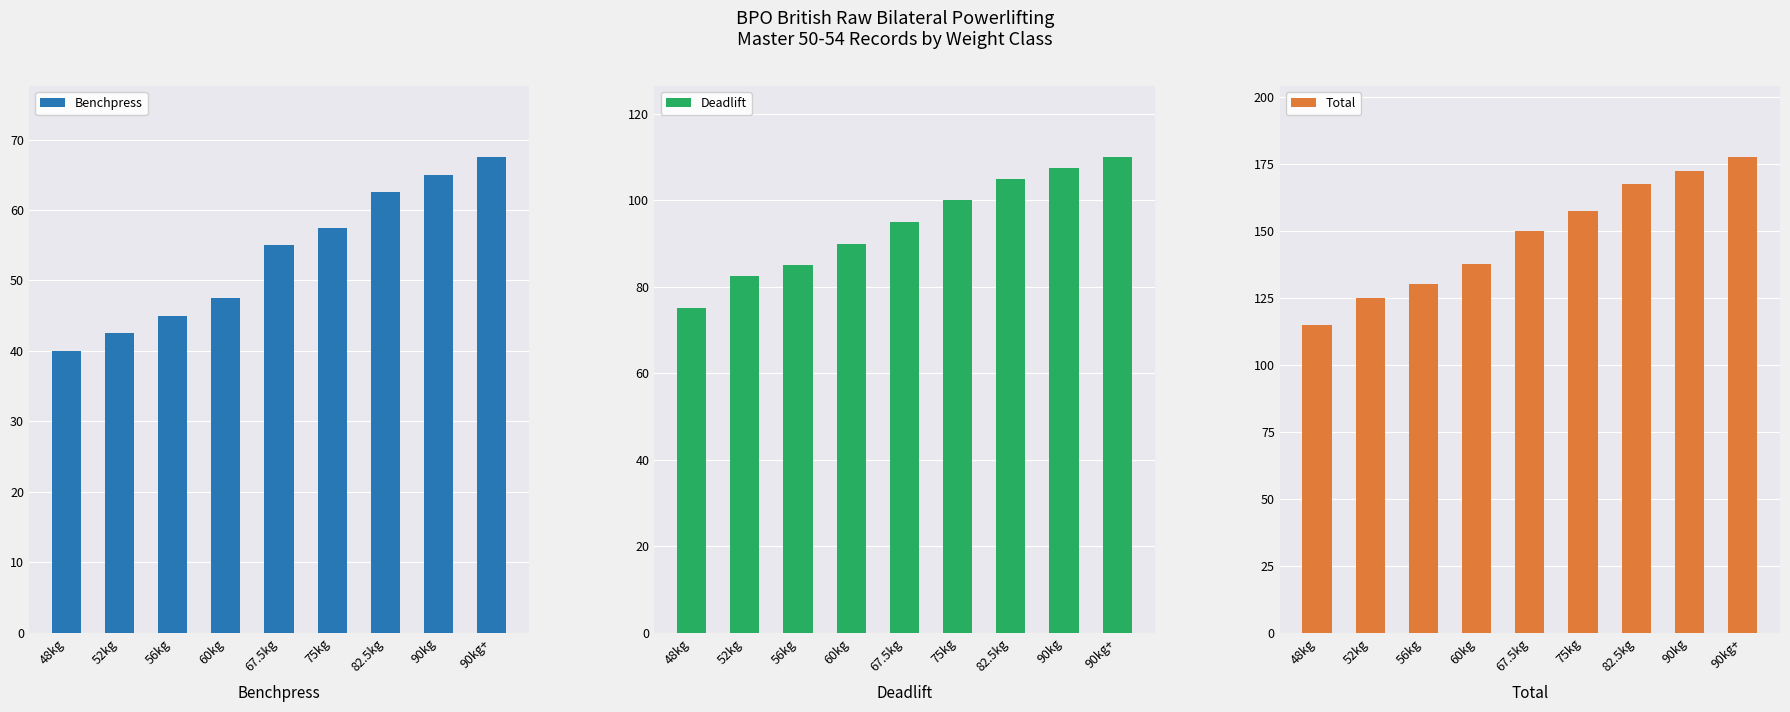

Reading left to right, extract all data points from this chart.

Benchpress: 48kg=40.0	52kg=42.5	56kg=45.0	60kg=47.5	67.5kg=55.0	75kg=57.5	82.5kg=62.5	90kg=65.0	90kg+=67.5
Deadlift: 48kg=75.0	52kg=82.5	56kg=85.0	60kg=90.0	67.5kg=95.0	75kg=100.0	82.5kg=105.0	90kg=107.5	90kg+=110.0
Total: 48kg=115.0	52kg=125.0	56kg=130.0	60kg=137.5	67.5kg=150.0	75kg=157.5	82.5kg=167.5	90kg=172.5	90kg+=177.5